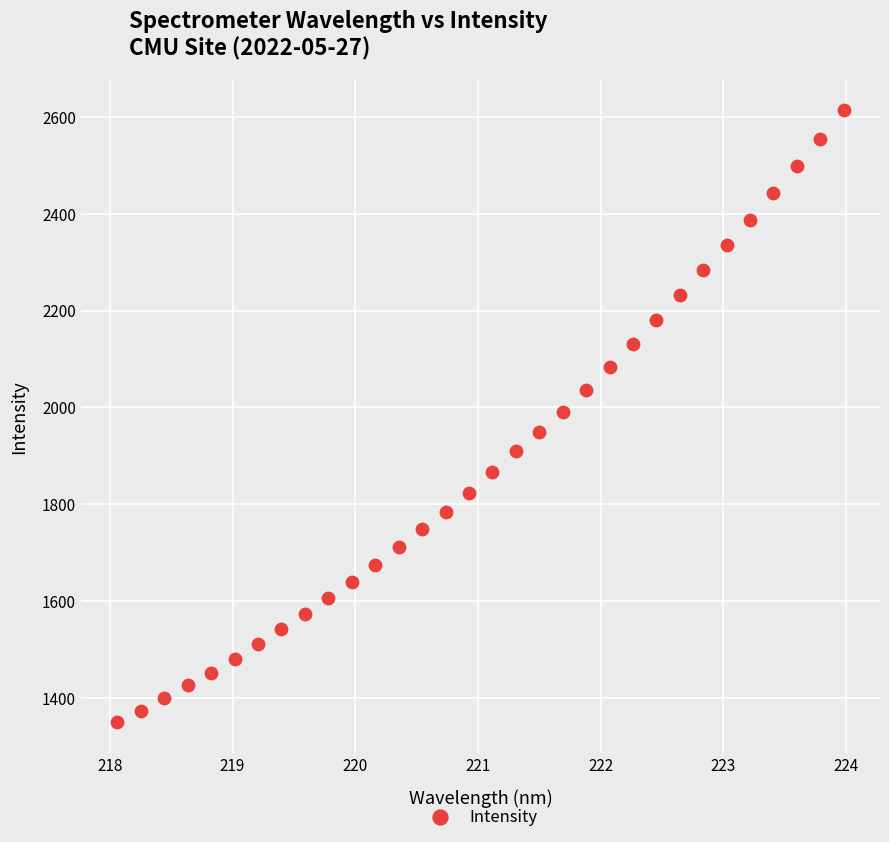

What is the range of Y values (max minus min)?

1263.9